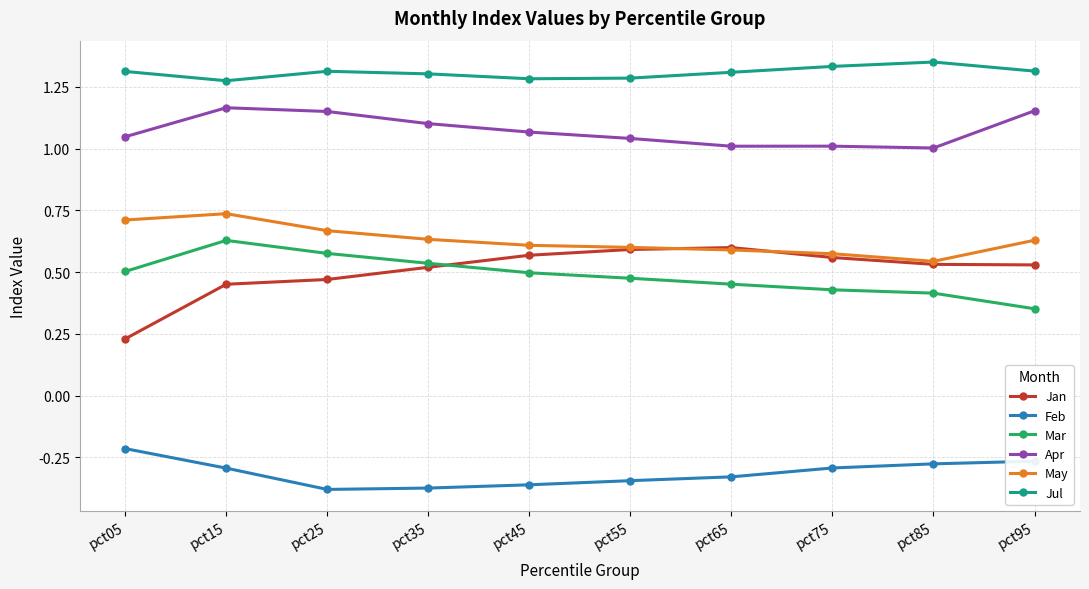

What is the total value across all series at pct05?

3.6